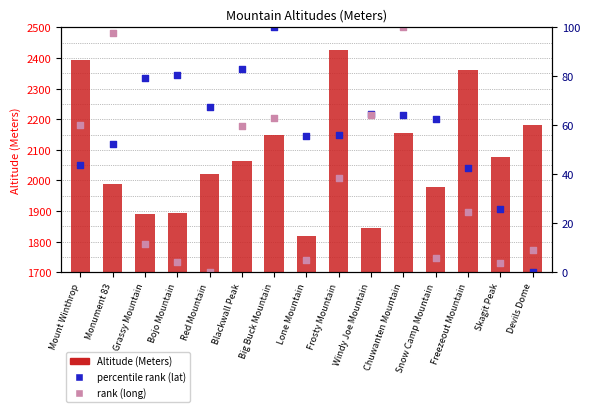

Which series has the largest Y range (max minus min)?

rank (long)